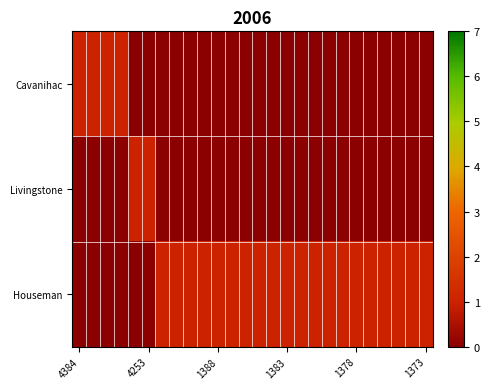

How many series are shown in this chart?

3